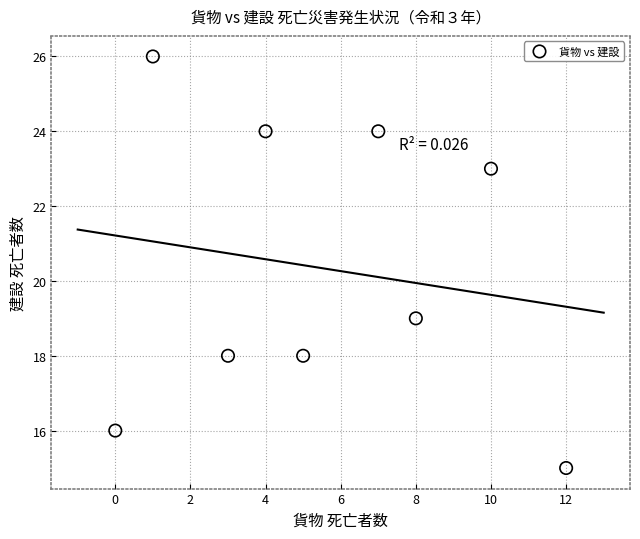

What is the average Y value?

20